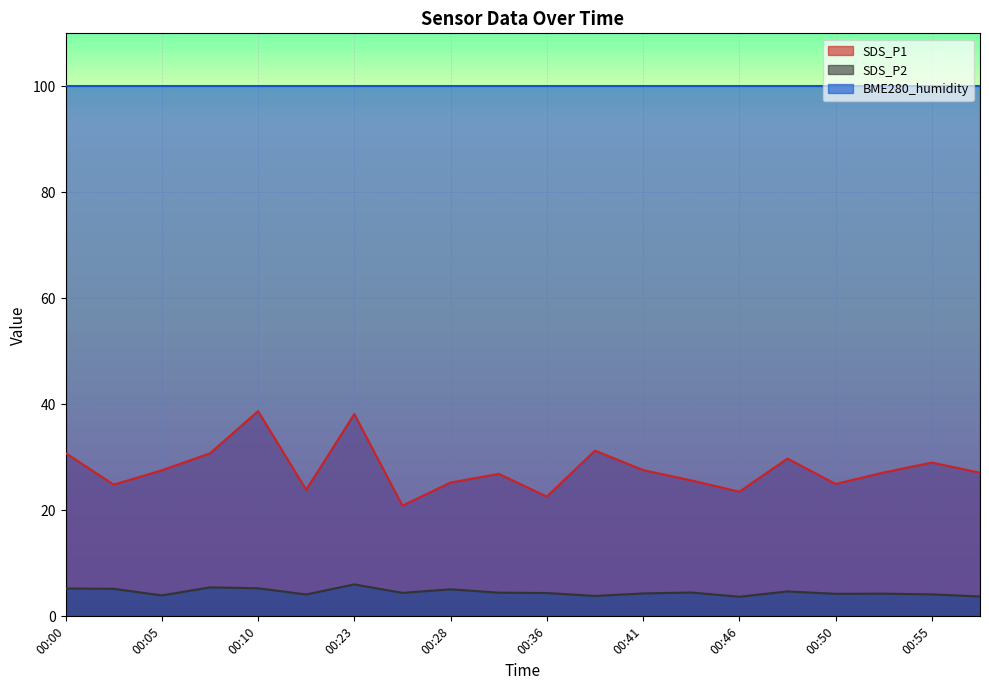

What is the difference between the maximum and minimum values in the SDS_P1 series?

17.8